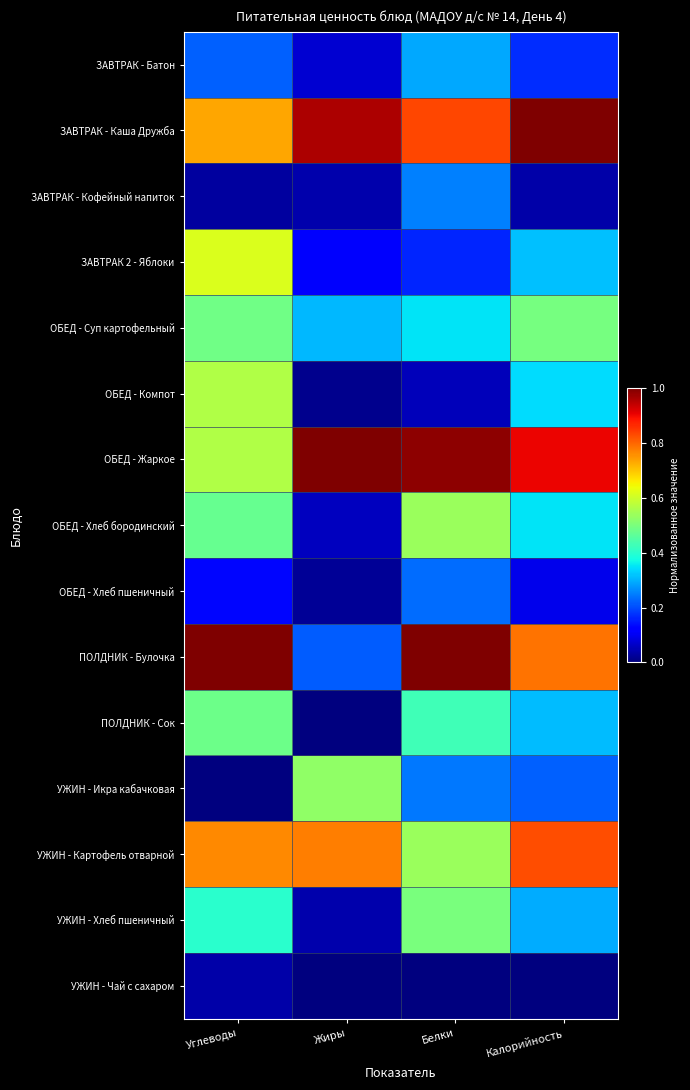

At which category is the sum across all series the highest?

Углеводы